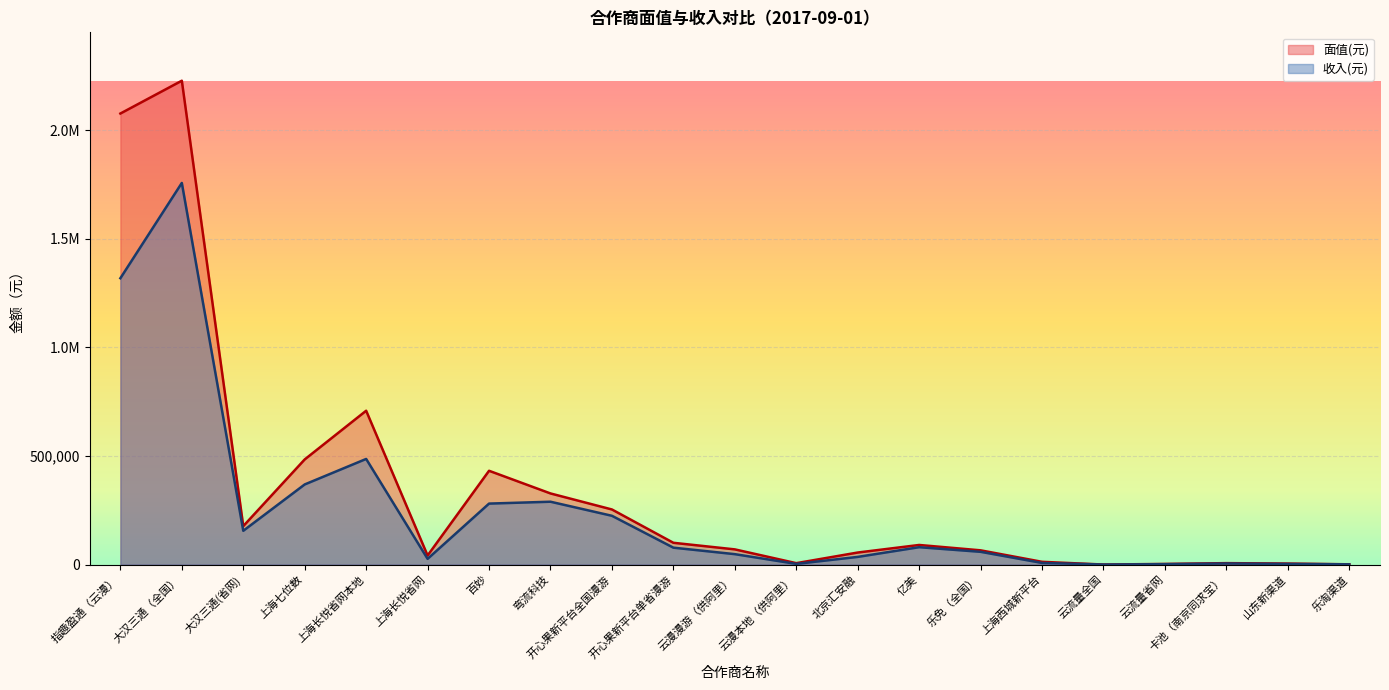

True or false: 面值(元) and 收入(元) cross at least once.

False